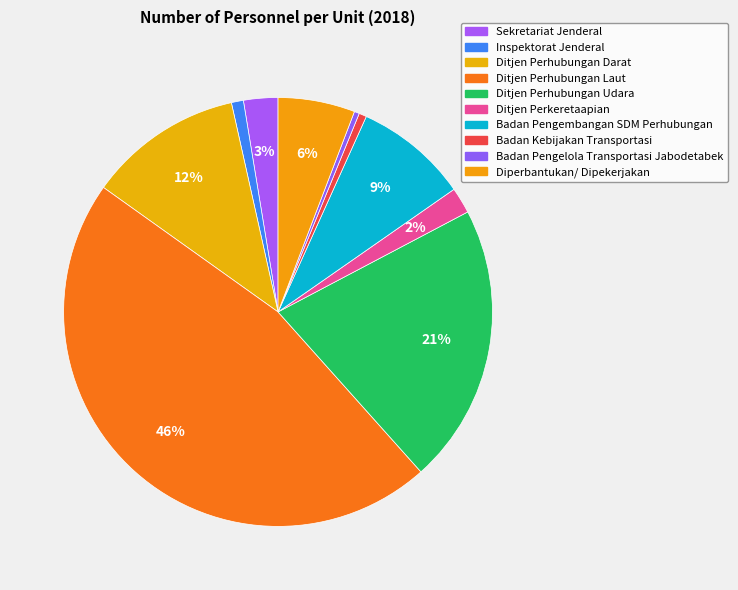

Which slice is the largest?

Ditjen Perhubungan Laut